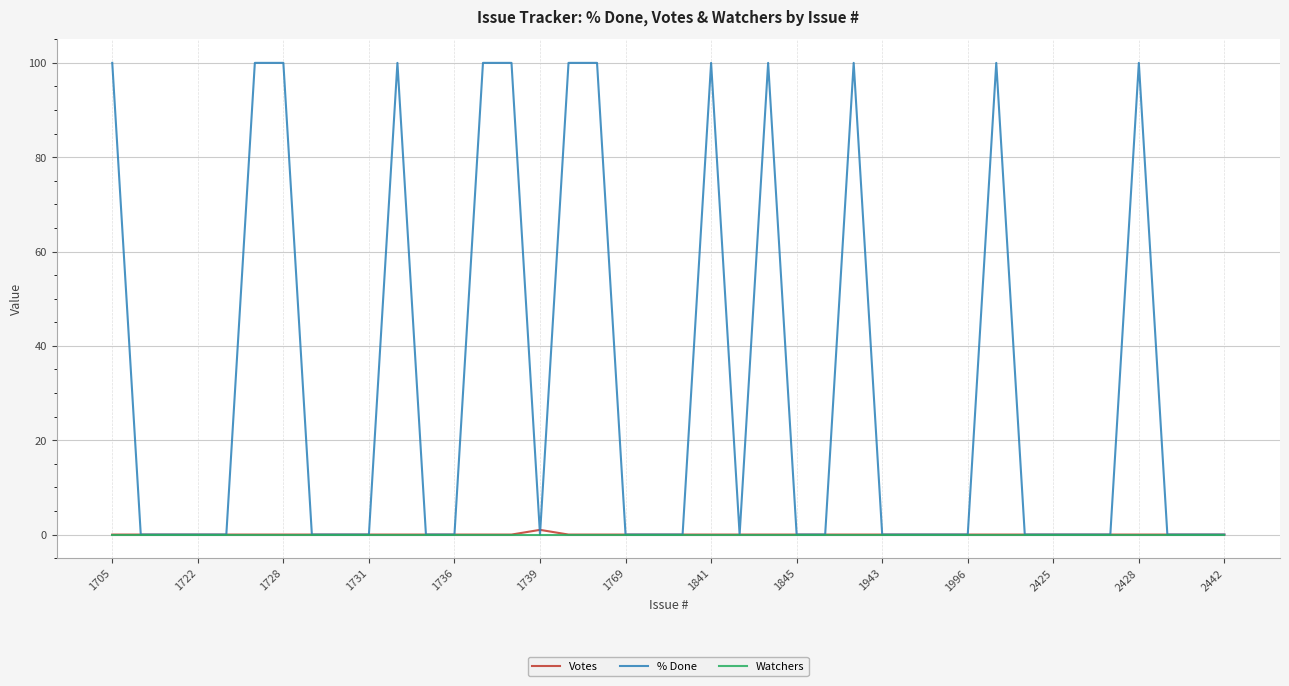

Which series has the largest range (max minus min)?

% Done